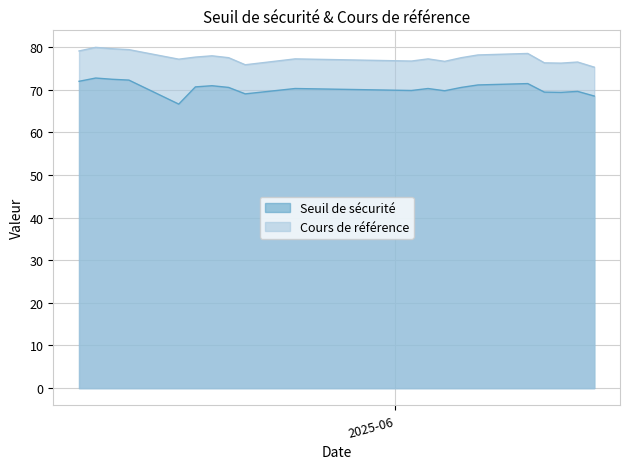

Between 2025-05-22 and 2025-05-14, which is larger?

2025-05-14